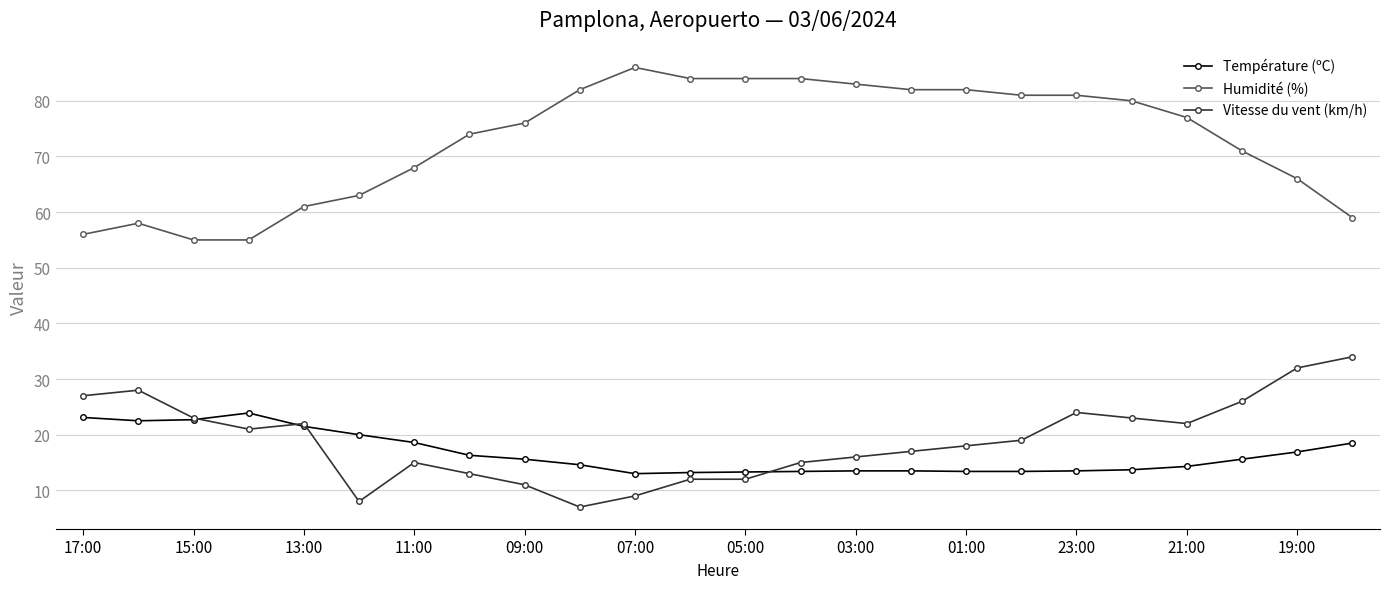

True or false: Humidité (%) and Vitesse du vent (km/h) cross at least once.

False